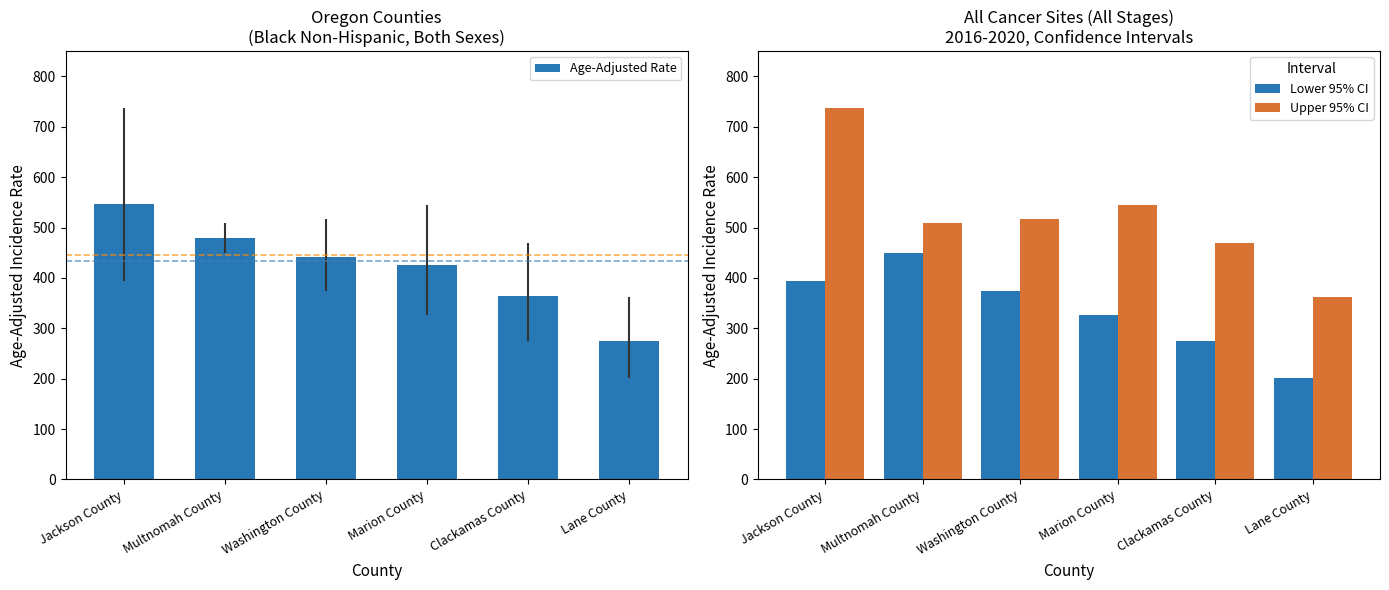

How many groups of bars are there?

6